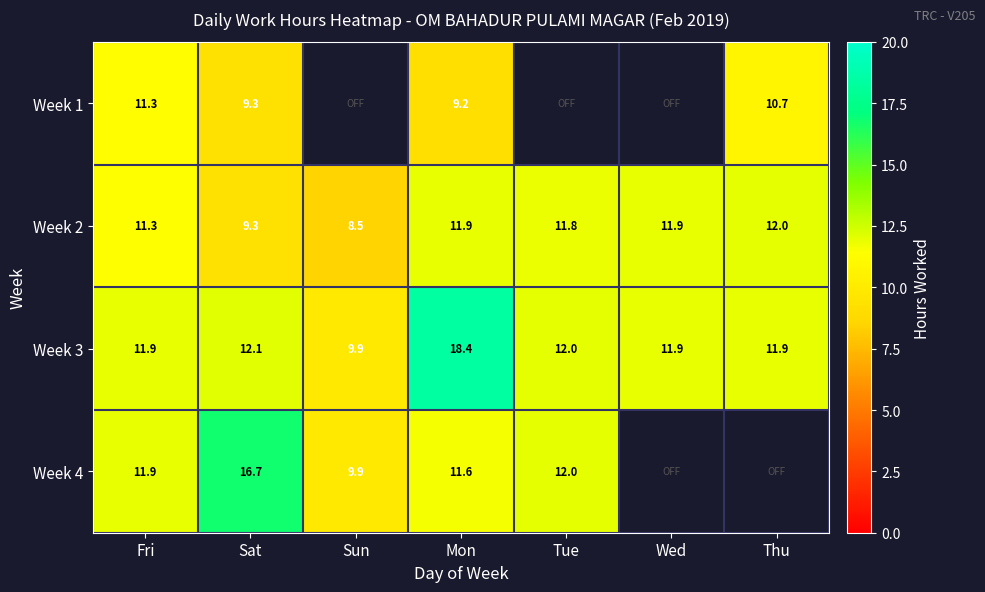

Where is Week 3 nearest to the value 14?

Sat